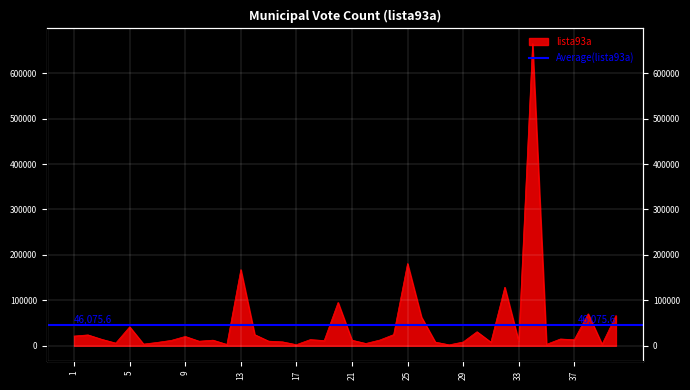

Which has a higher value, 30 or 37?

30